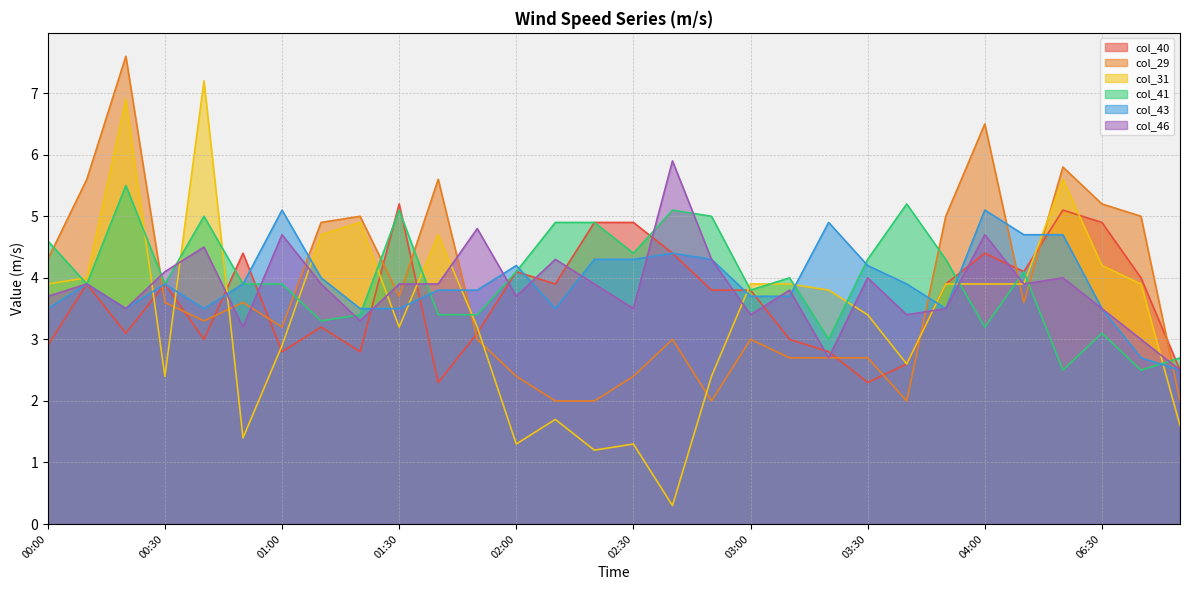

What is the label of the 11th point from the left?

01:40